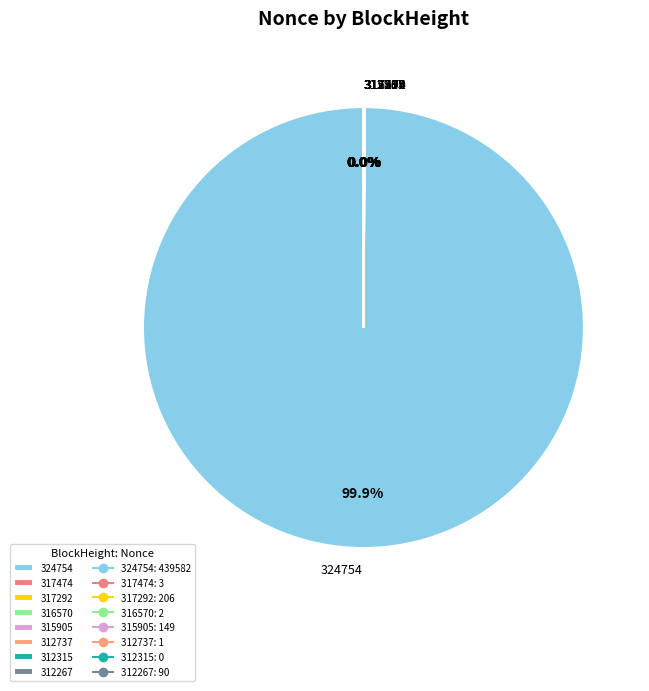

Is there a majority slice in this chart?

Yes